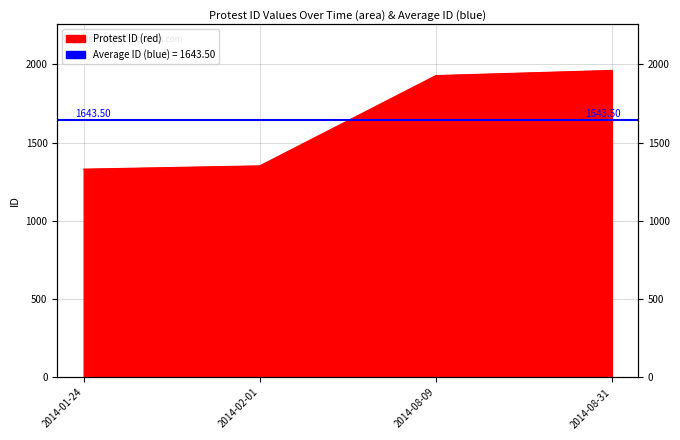

What is the greatest value displayed?

1962